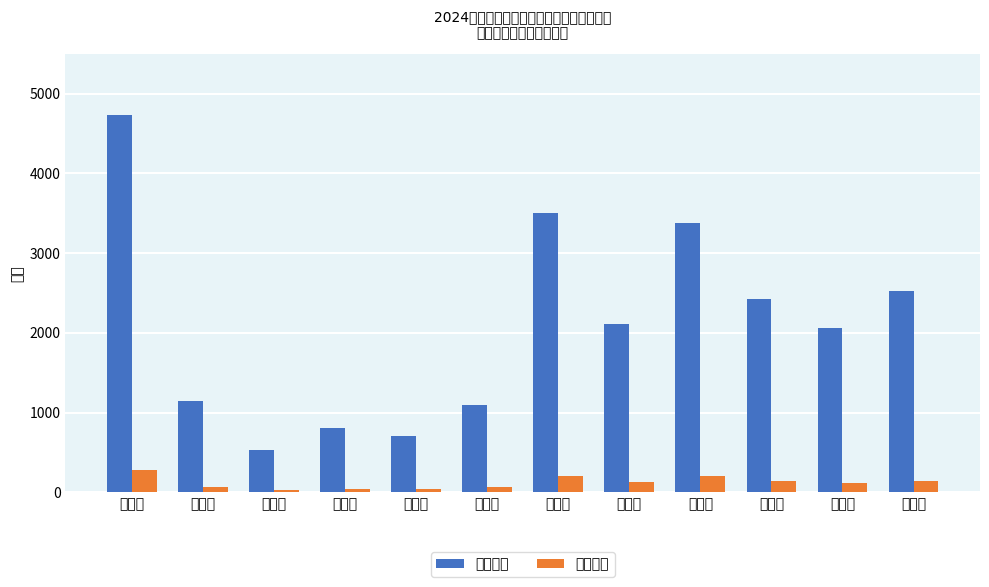

How many data points in 本次下达 are less than 124?

6